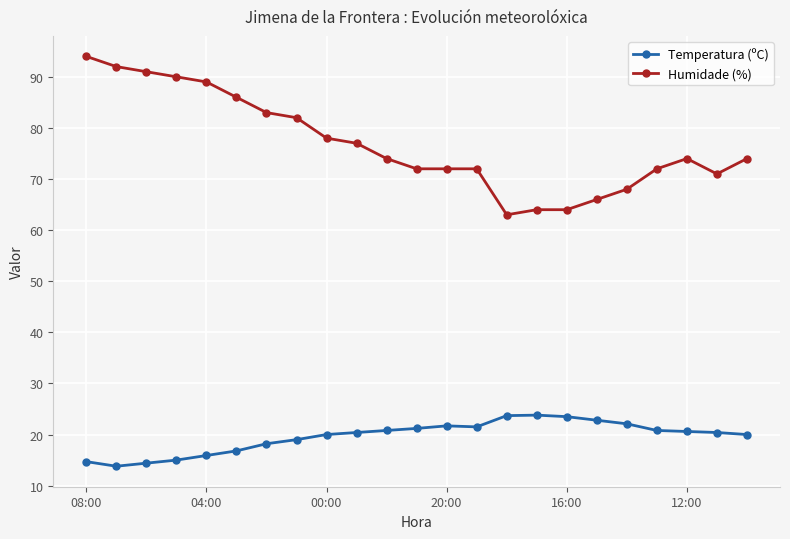

Is this an area chart (filled region under the line)?

No